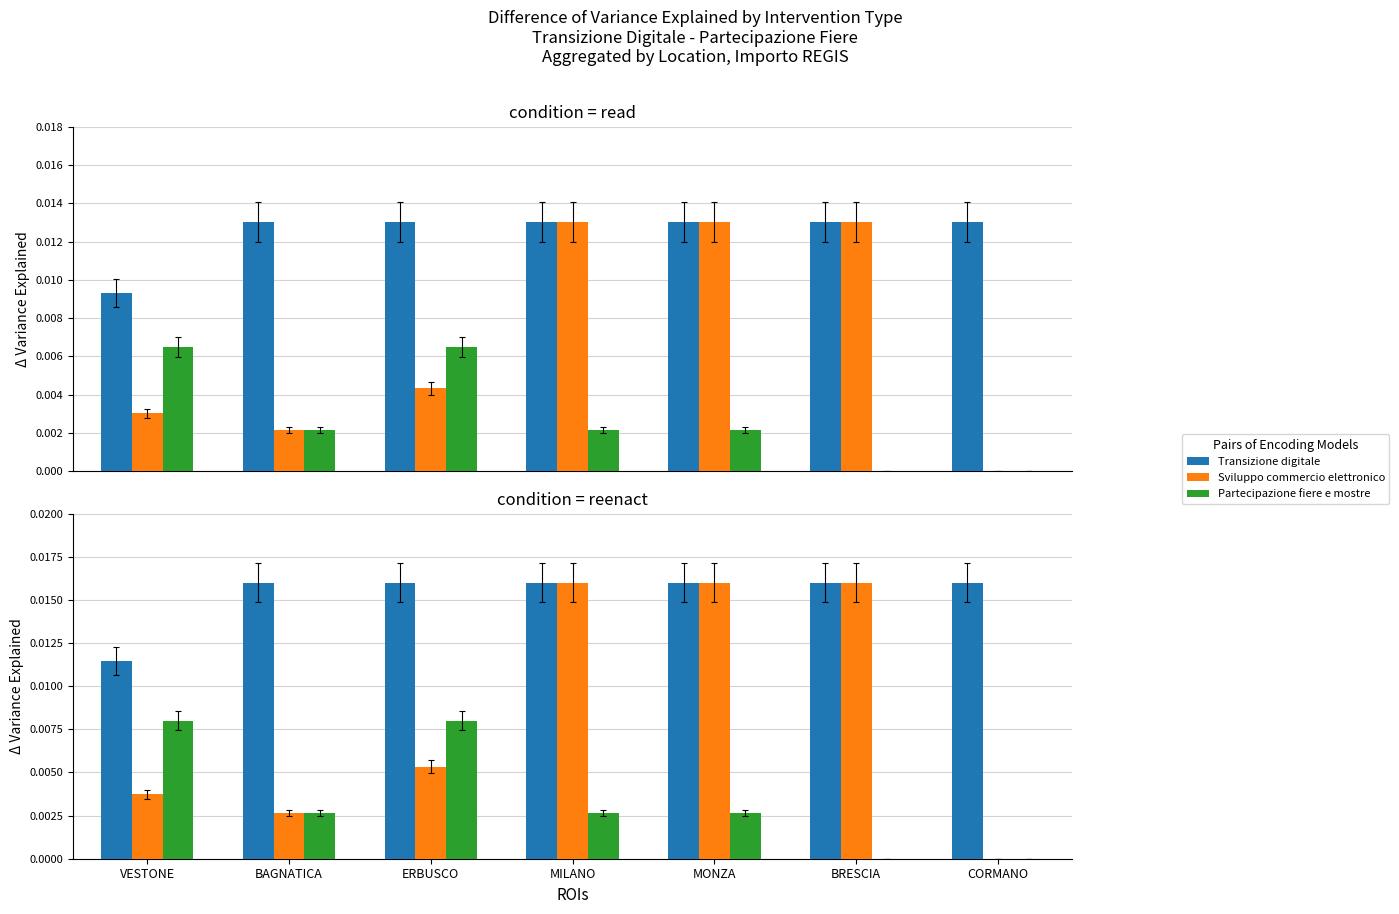

How many bars are there in each group?

3